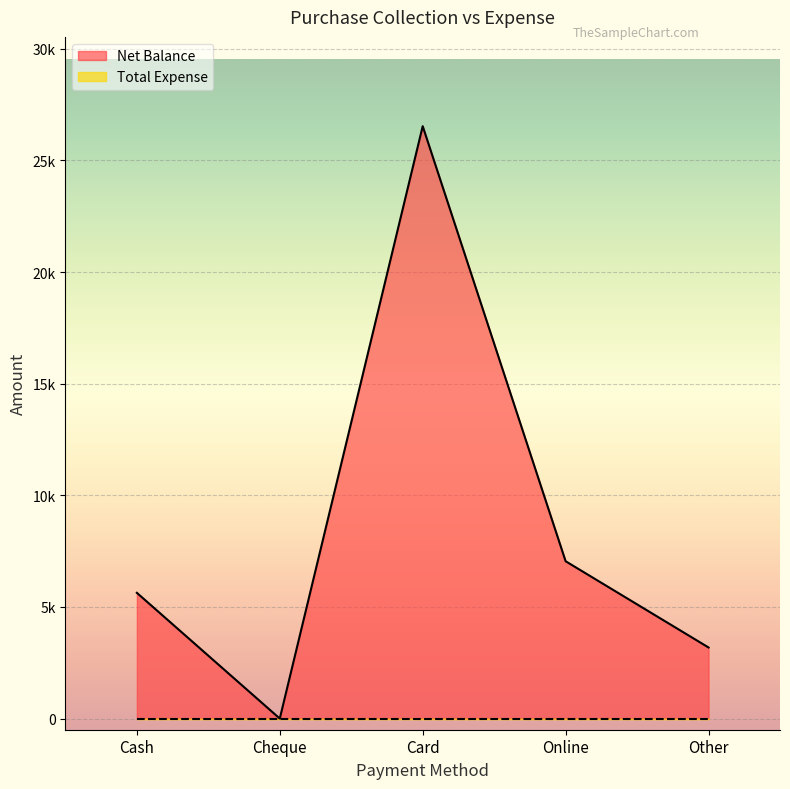

What is the difference between the values at Cash and Online?

1415